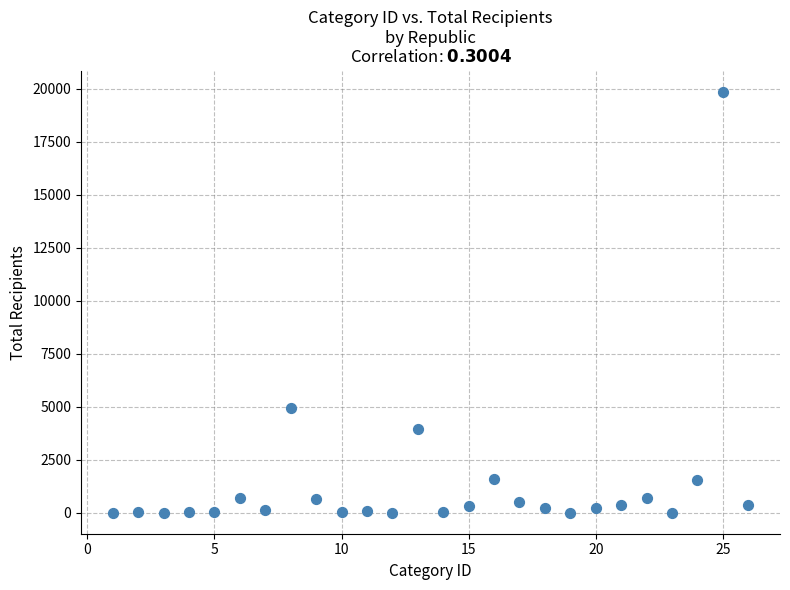

What is the range of Y values (max minus min)?

19871